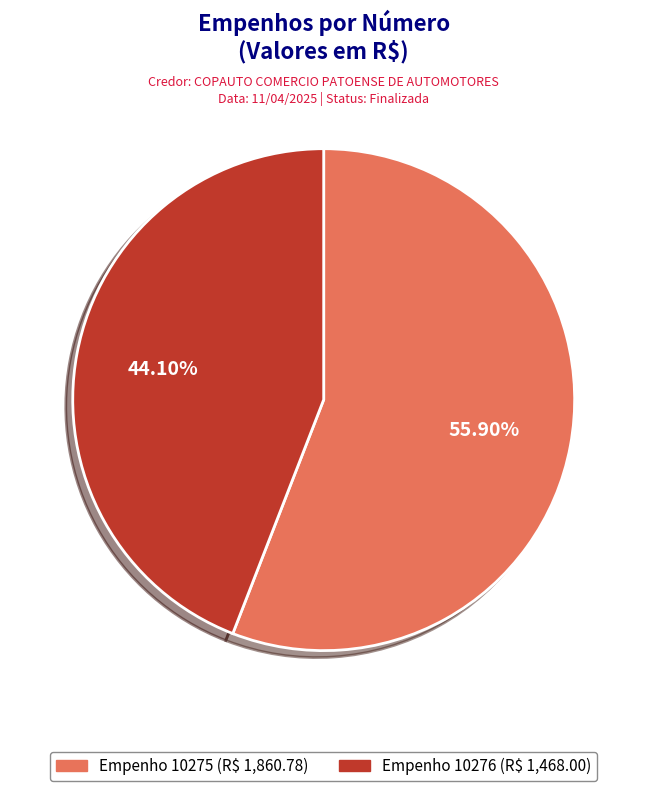

Is there a majority slice in this chart?

Yes